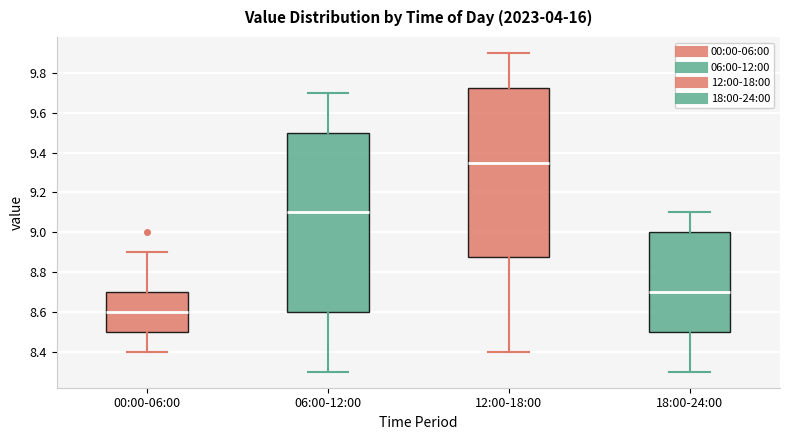

Comparing the boxes themselves (not the whiskers), which one is the tallest?

06:00-12:00